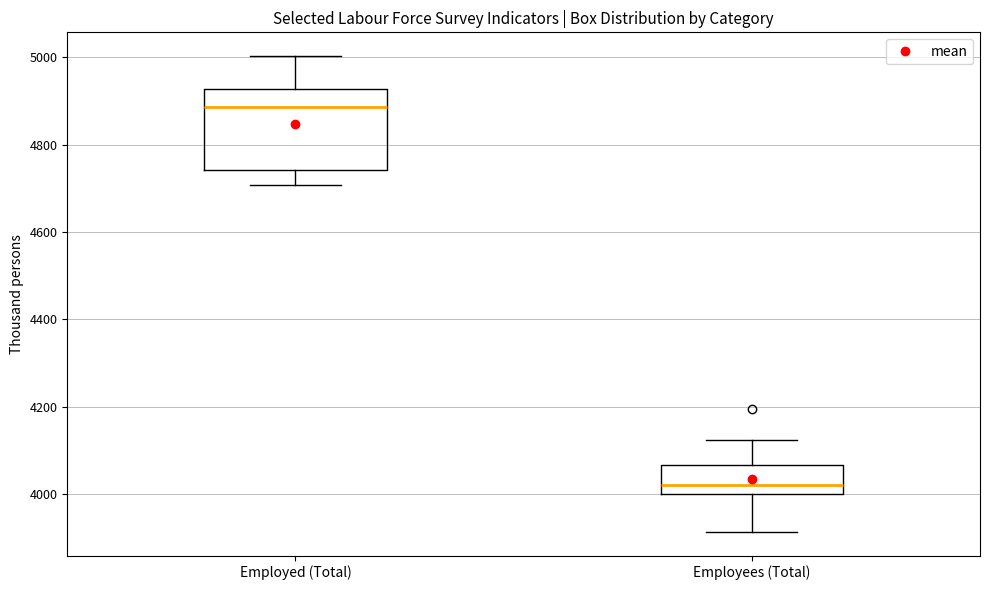

Which box is the tallest, from its lower edge to its upper edge?

Employed (Total)